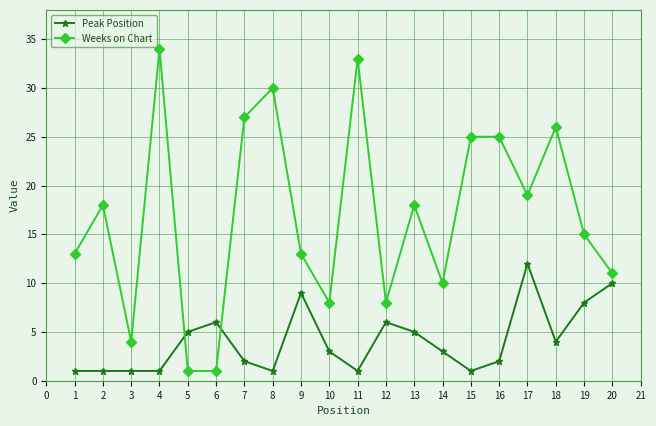

Does the chart display data point markers on the line(s)?

Yes